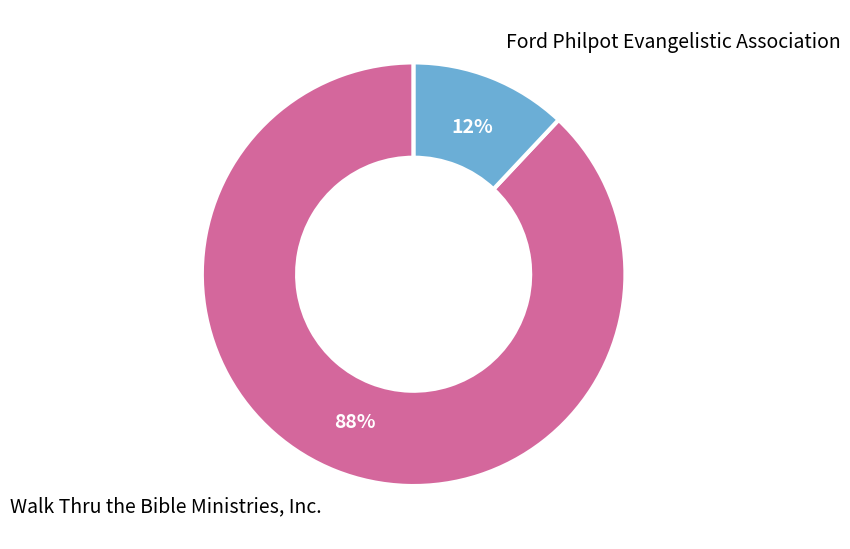

Between Walk Thru the Bible Ministries, Inc. and Ford Philpot Evangelistic Association, which is larger?

Walk Thru the Bible Ministries, Inc.